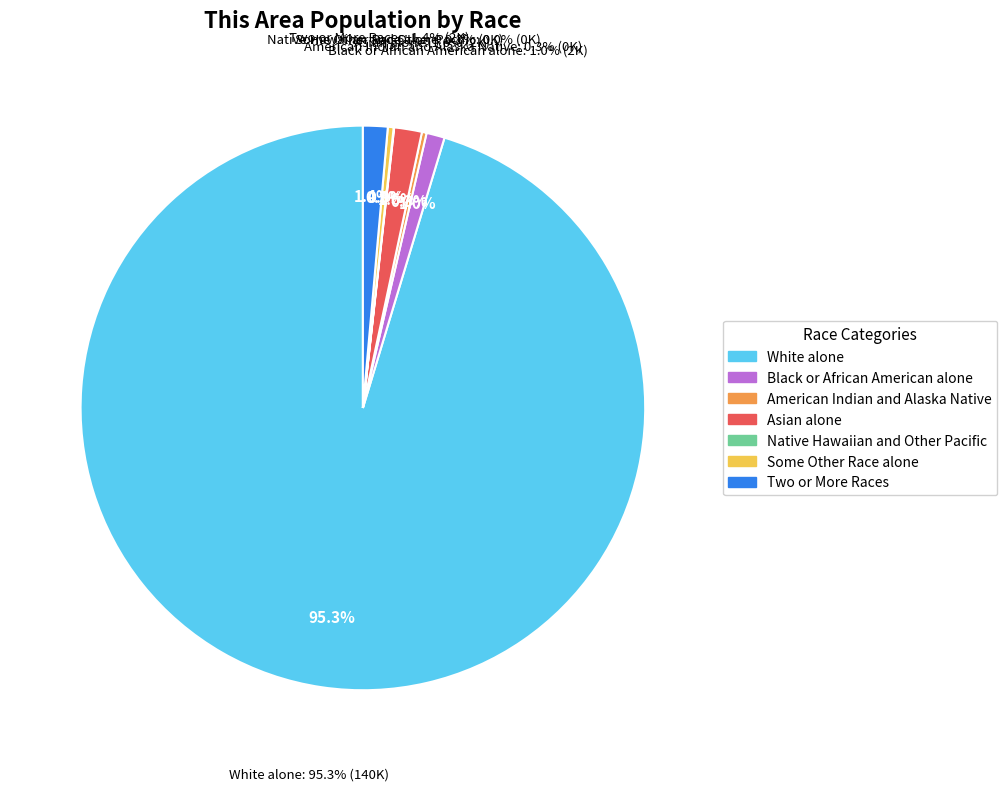

Which slice is the largest?

White alone